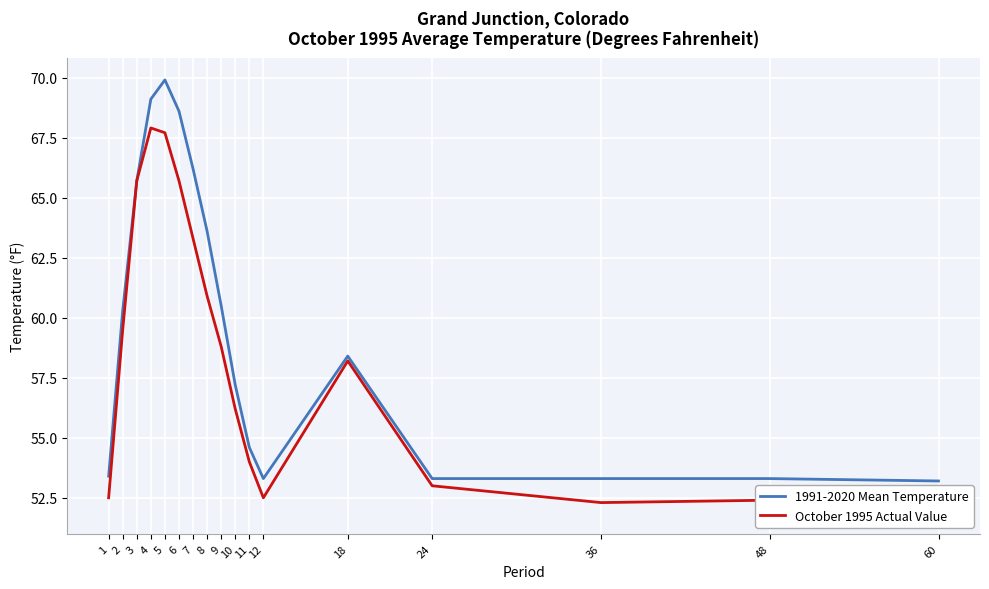

What is the smallest value displayed?

51.9